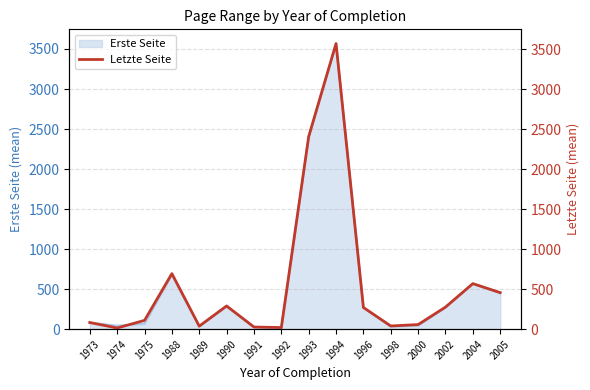

Approximately how many times larger is the value at 1973 compared to 1990?

0.3